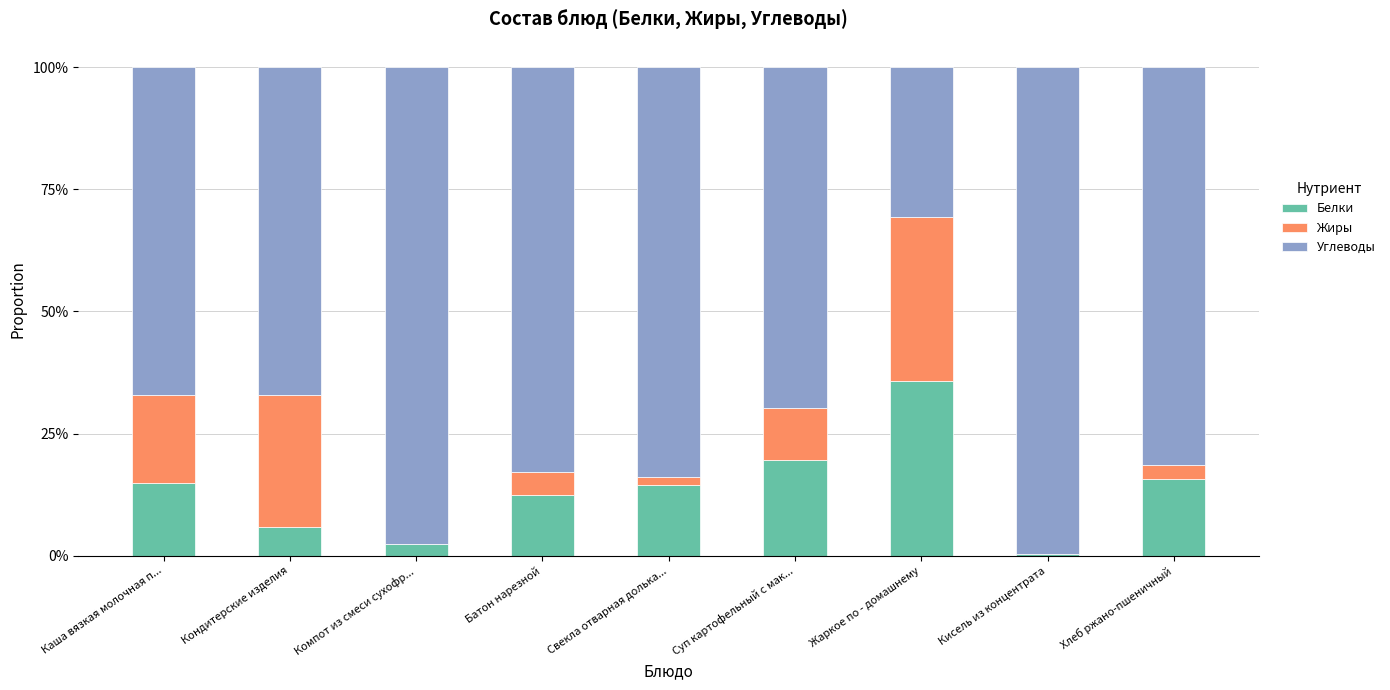

Are the bars grouped side by side (vs. stacked)?

No